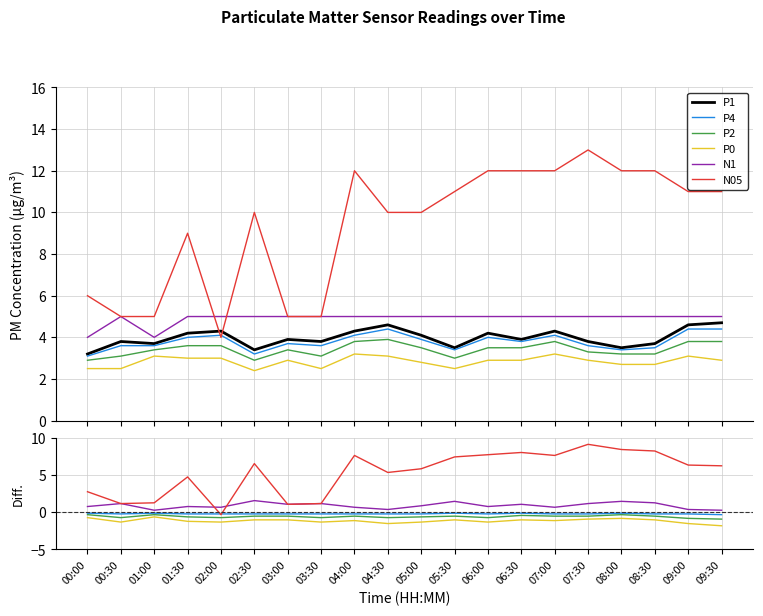

What is the approximate value of P2 at 05:30?

3.0